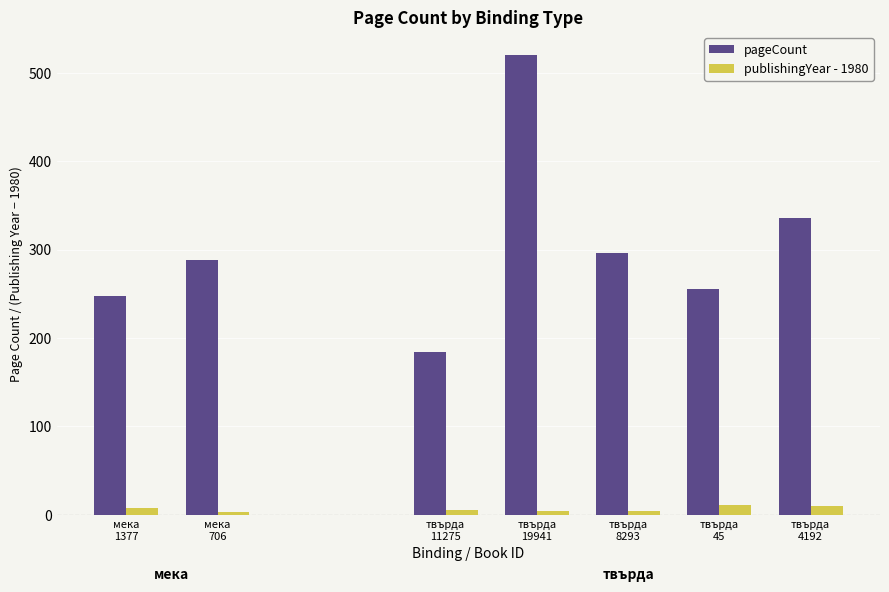

Read the publishingYear - 1980 value at твърда
11275.

6